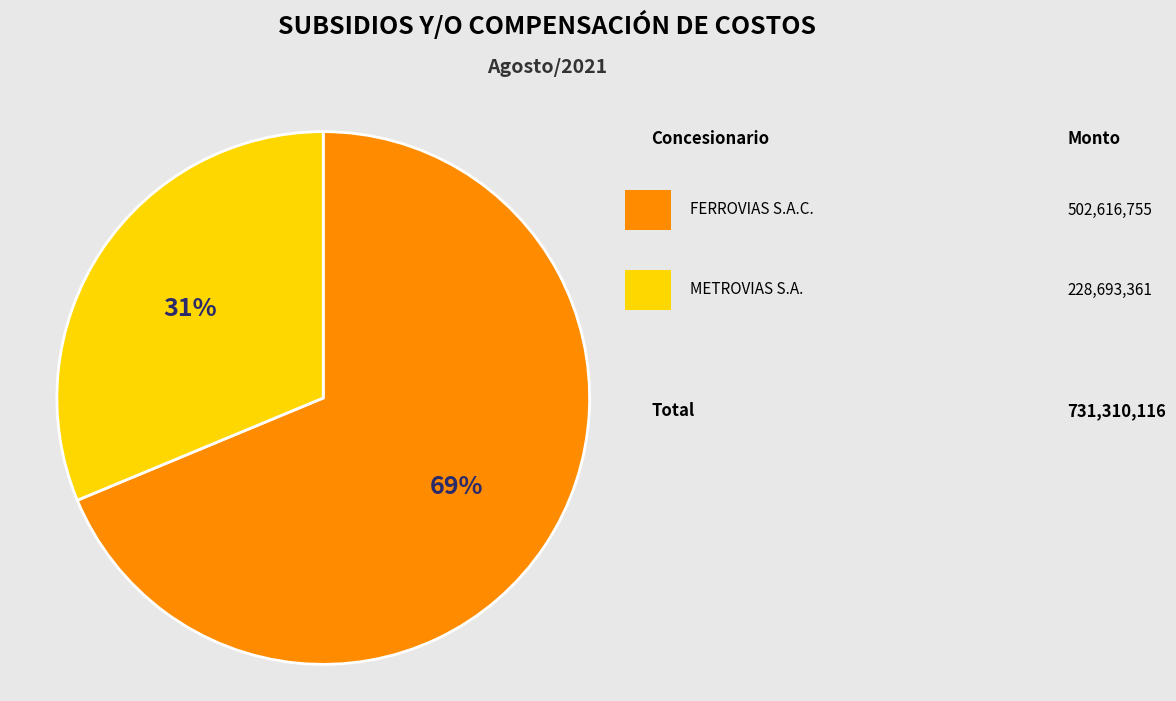

Is there a majority slice in this chart?

Yes